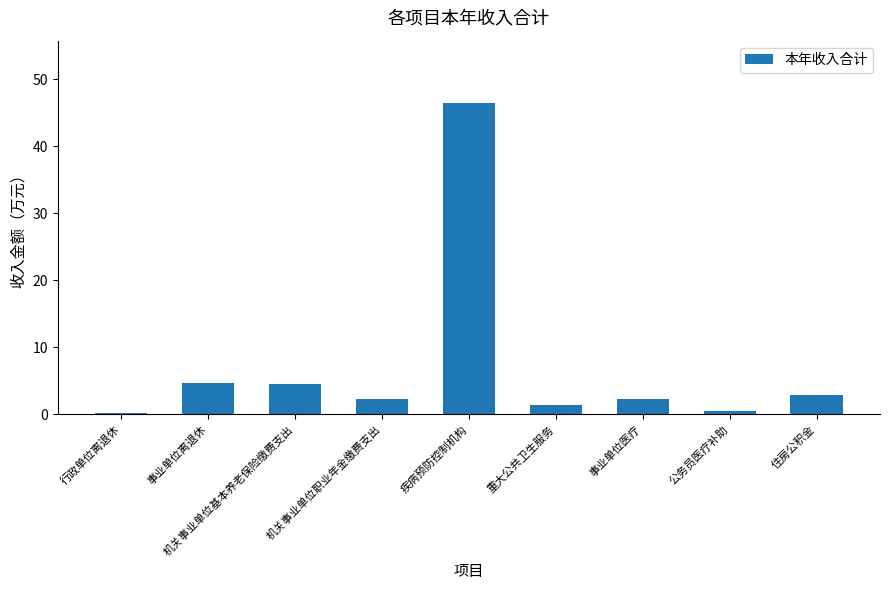

Are the bars grouped side by side (vs. stacked)?

No